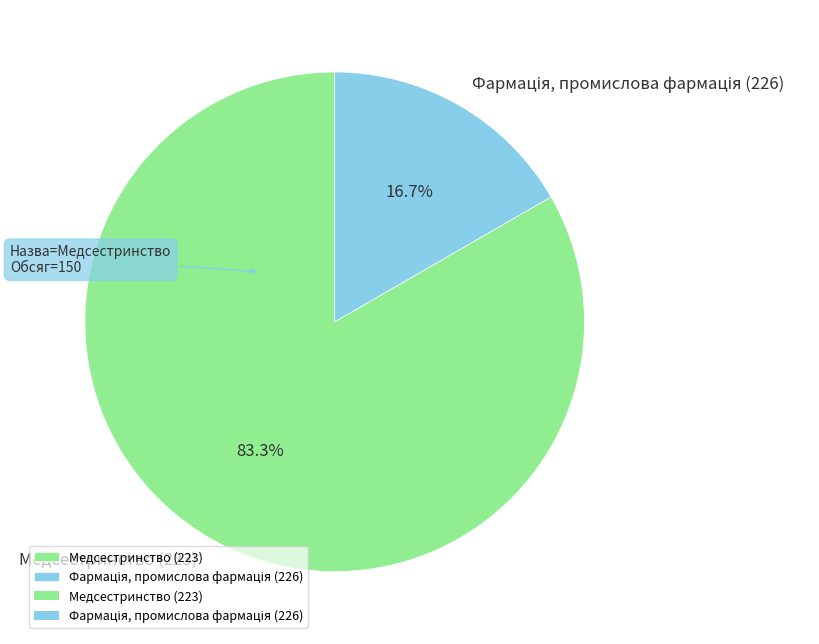

What is the largest slice in the pie chart?

Медсестринство (223)